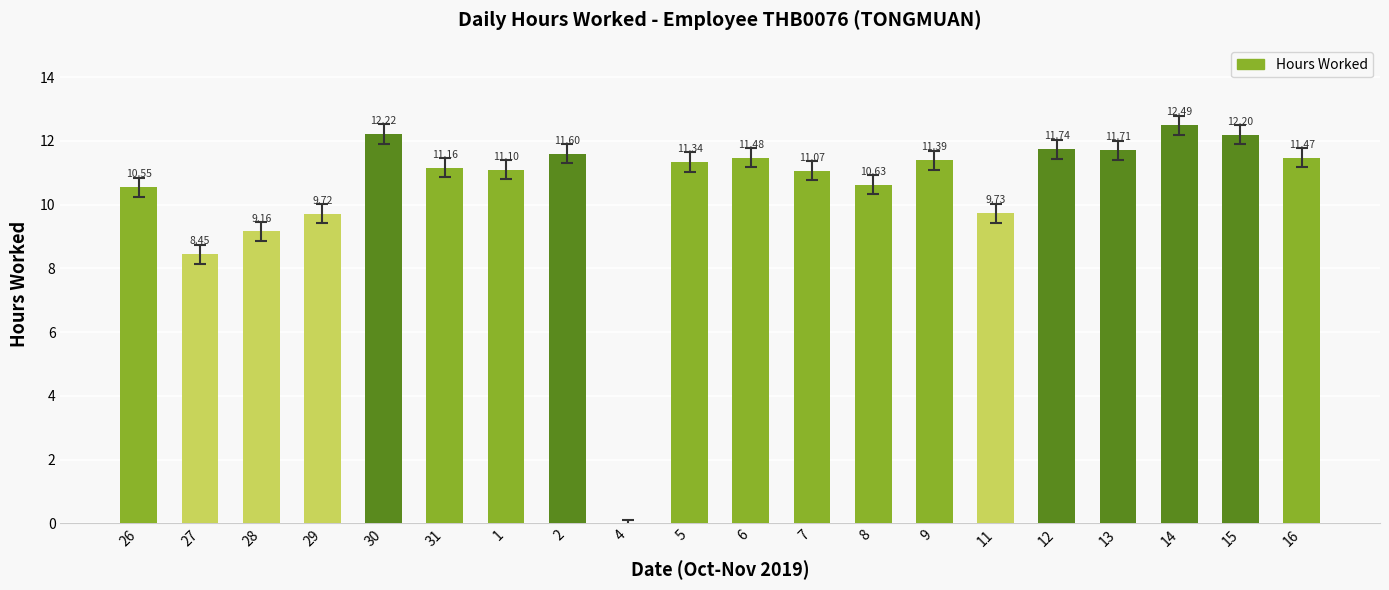

Which category has the highest value across all series?

14